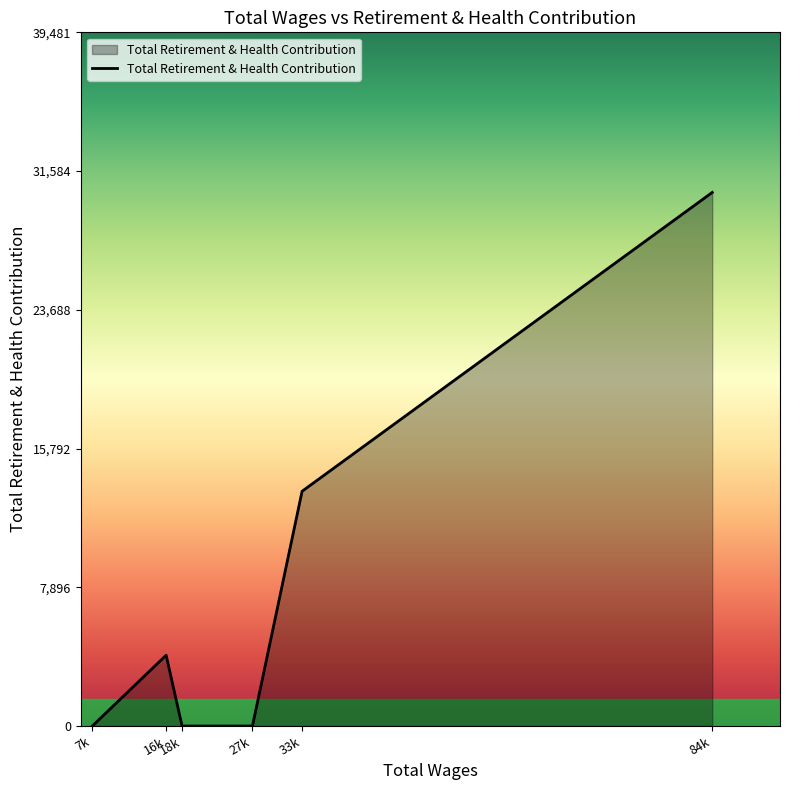

What is the greatest value displayed?

30370